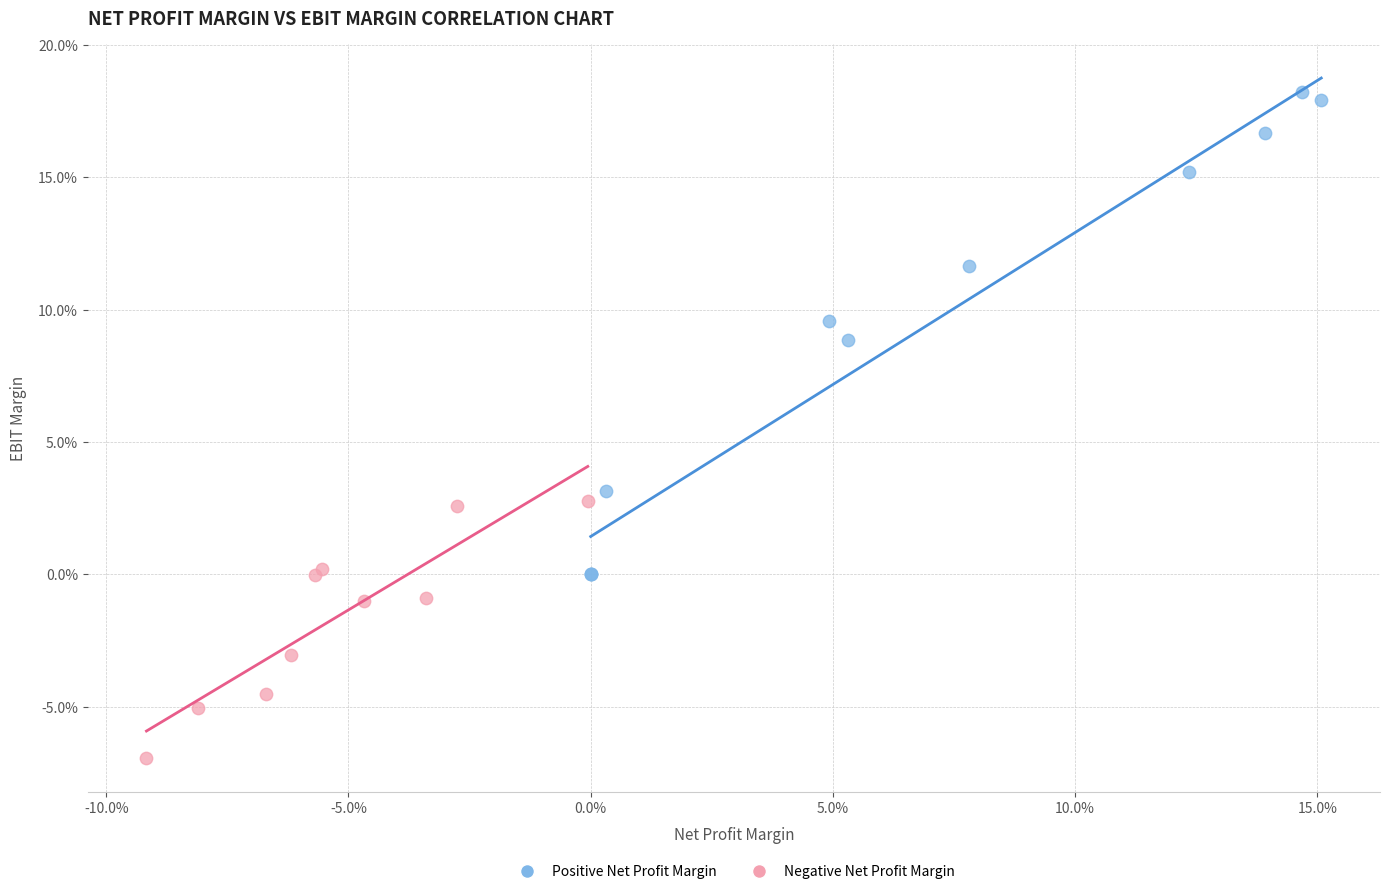

Which series contains the lowest Y value?

Negative Net Profit Margin